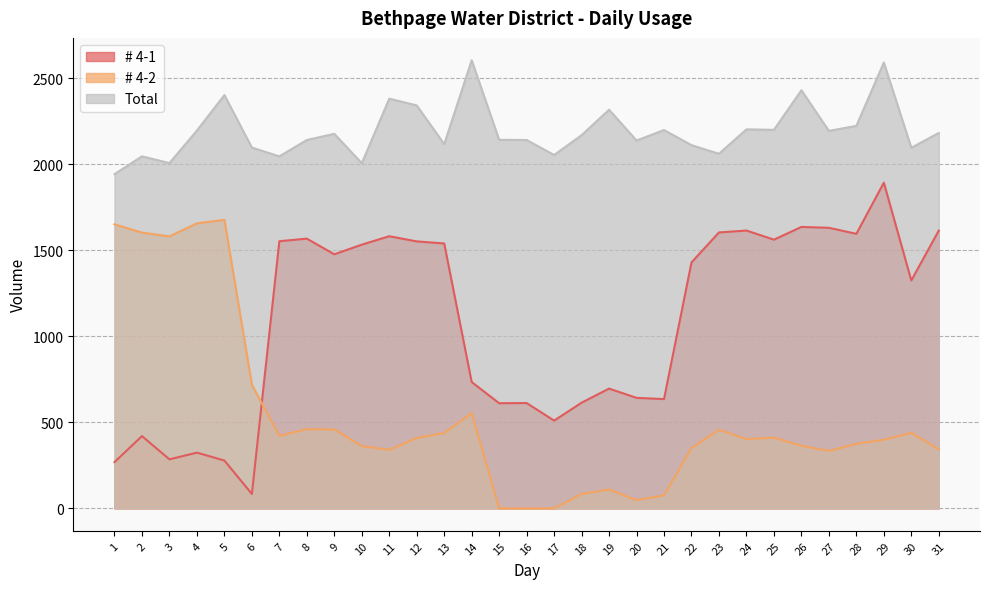

Reading right to left, what are all the values shown in this chart?

# 4-1: 1614	1324	1892	1595	1630	1635	1561	1614	1603	1429	635	642	696	614	510	612	611	734	1539	1551	1581	1532	1476	1567	1552	84	278	324	285	420	269
# 4-2: 343	439	399	375	334	364	411	403	457	351	76	48	110	84	0	0	0	553	438	409	340	362	459	460	422	718	1676	1656	1580	1602	1650
Total: 2181	2095	2590	2222	2193	2429	2199	2202	2060	2110	2198	2137	2316	2168	2053	2140	2141	2603	2116	2341	2380	2005	2176	2140	2045	2096	2401	2195	2006	2045	1942